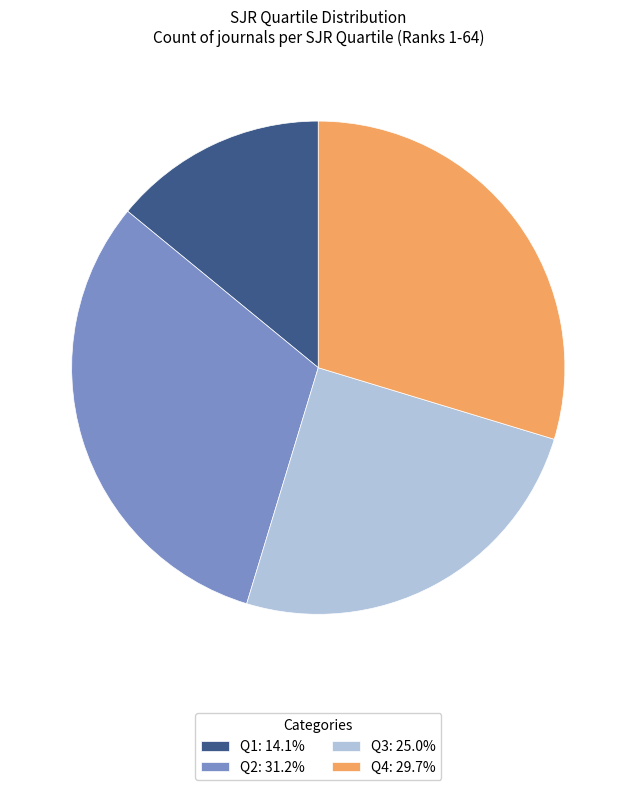

What is the ratio of the value at Q3 to the value at Q4?

0.8